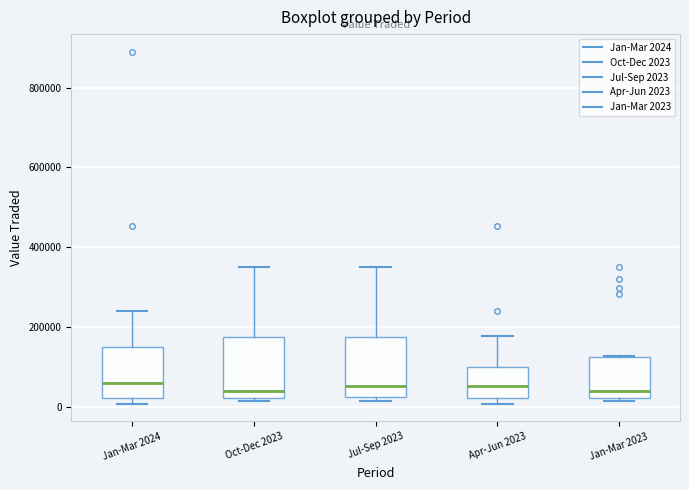

Reading left to right, transcribe this box plot: for each box, give where its median line is, the range the box spans, and where its two whiskers end, as read against the y-axis. The values are not printed on the chart, so give them approximately, as read against the axis.

Jan-Mar 2024: median 60000, box 20000 to 140000, whiskers 0 to 240000
Oct-Dec 2023: median 40000, box 20000 to 180000, whiskers 20000 (just below the box's lower edge) to 360000
Jul-Sep 2023: median 60000, box 20000 to 180000, whiskers 20000 (just below the box's lower edge) to 360000
Apr-Jun 2023: median 60000, box 20000 to 100000, whiskers 0 to 180000
Jan-Mar 2023: median 40000, box 20000 to 120000, whiskers 20000 (just below the box's lower edge) to 120000